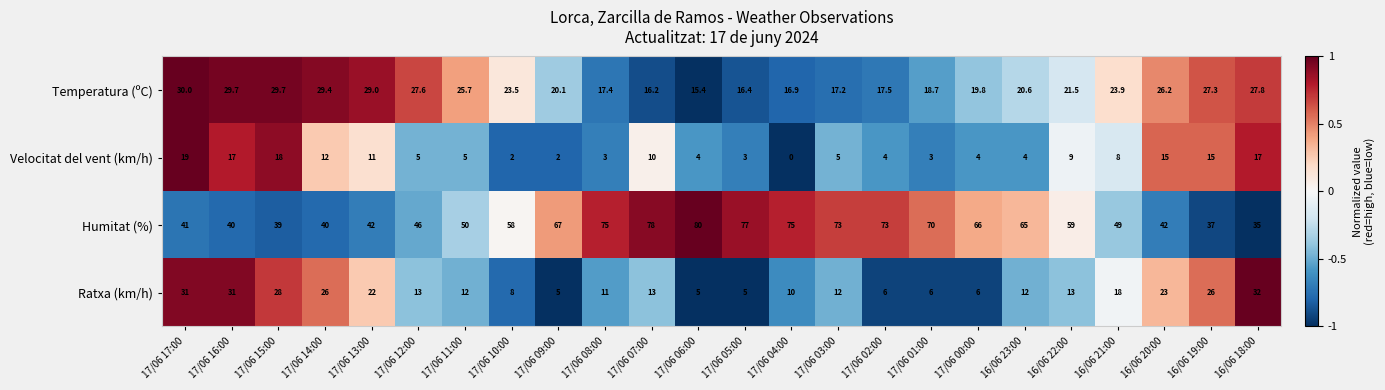

What is the difference between the Velocitat del vent (km/h) values at 17/06 17:00 and 17/06 01:00?

16.0